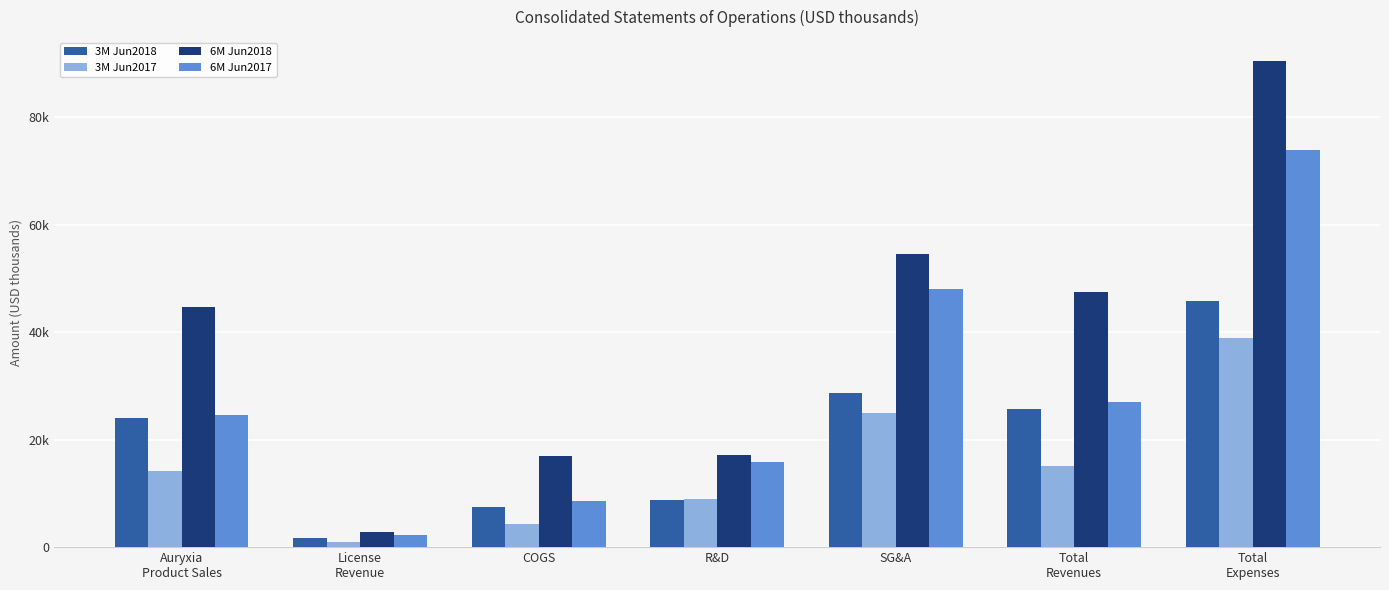

Which series has the largest total across all categories?

6M Jun2018